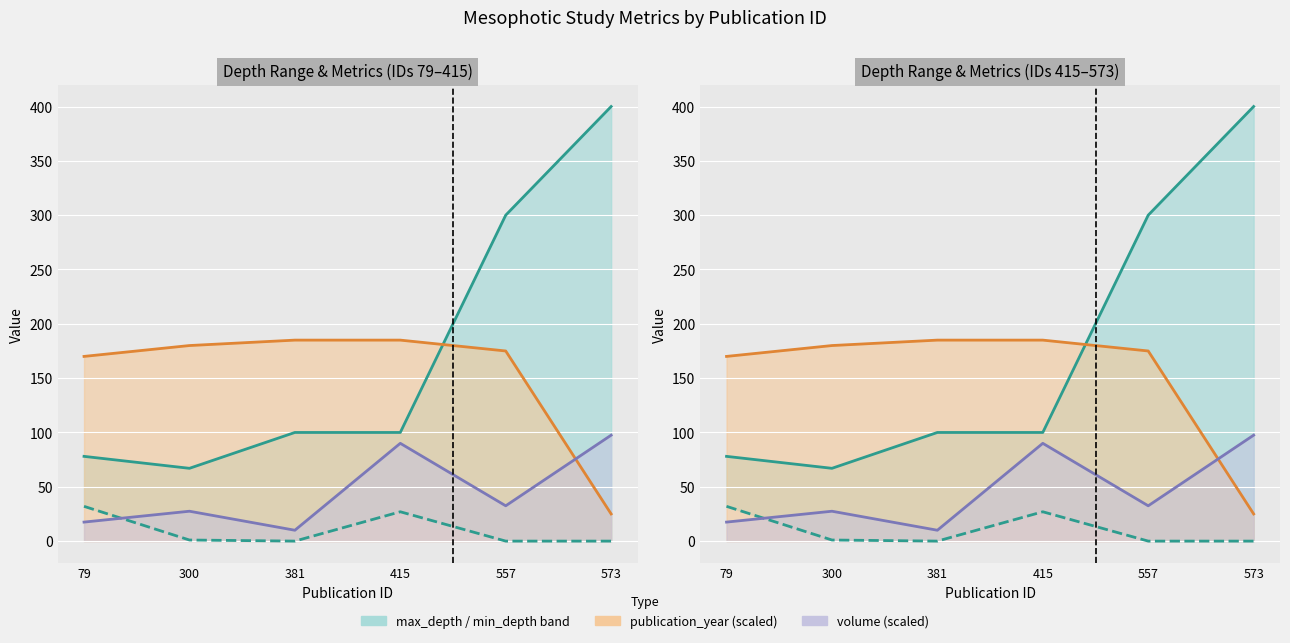

What is the spread (max minus min) of values at 557?

300.0